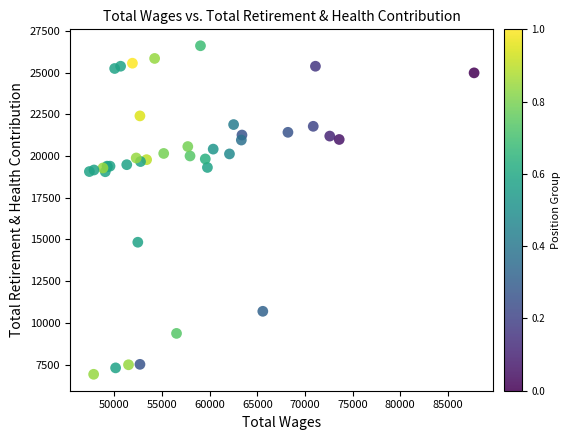

What Y value in the scatter plot is closest to 16765?

14834